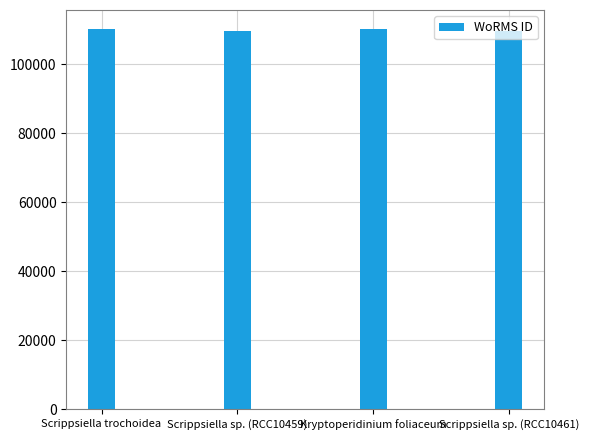

What is the label of the 4th bar from the right?

Scrippsiella trochoidea